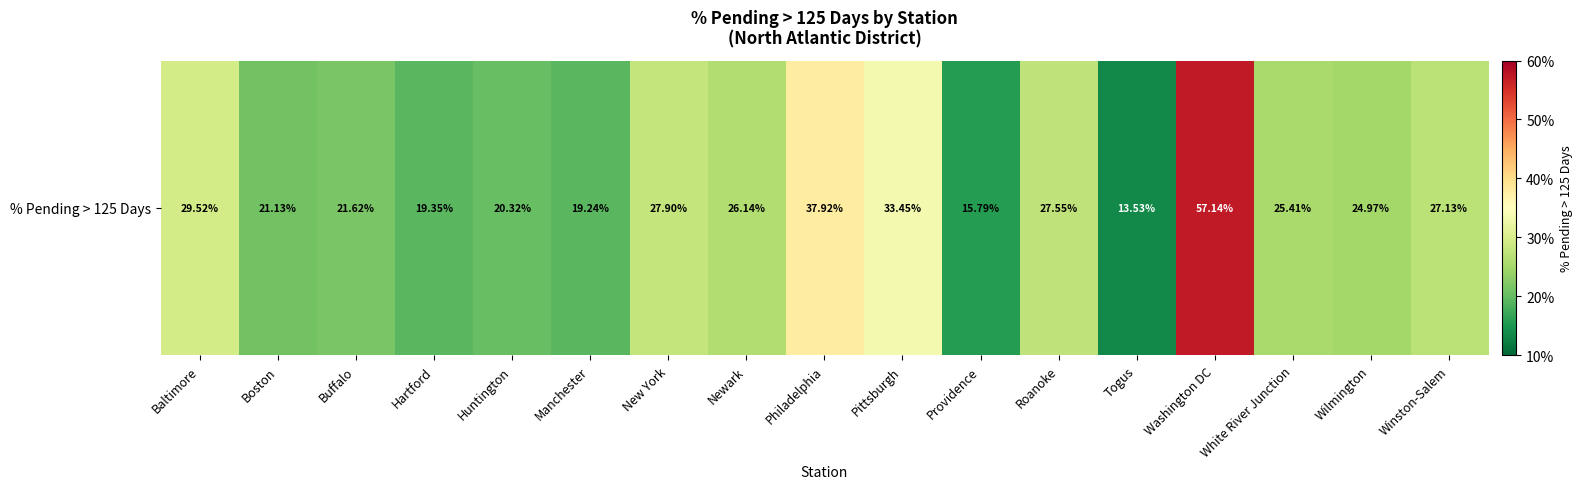

The chart shows a value of 0.3 at White River Junction. True or false?

True